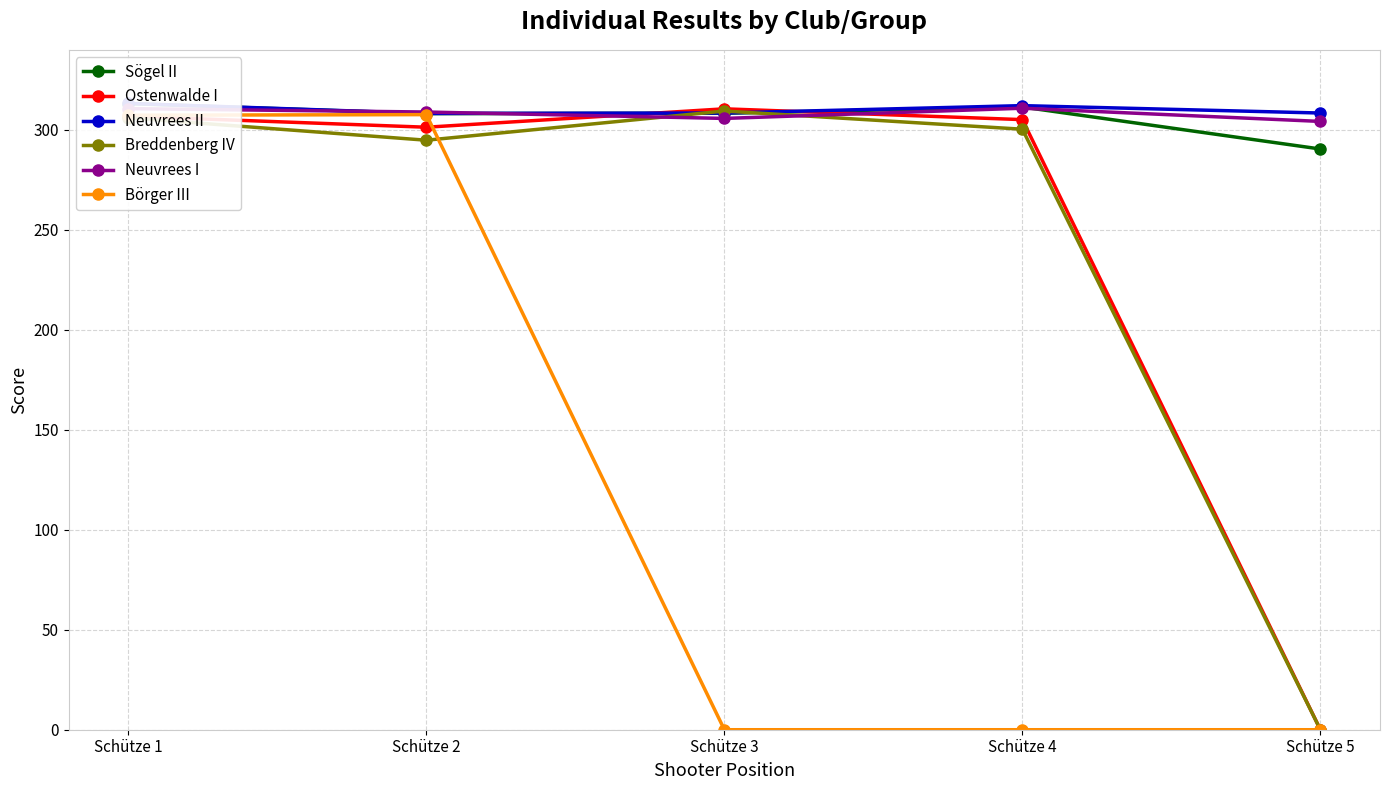

Count the number of categories in the chart.

5